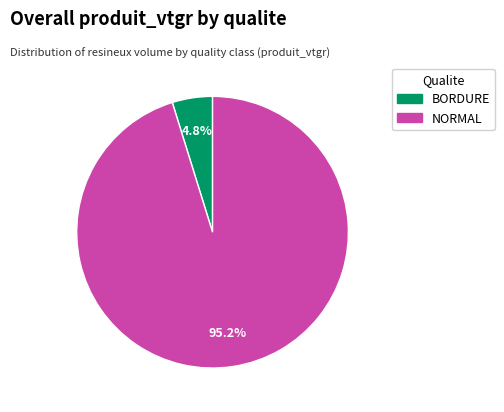

Is there a majority slice in this chart?

Yes